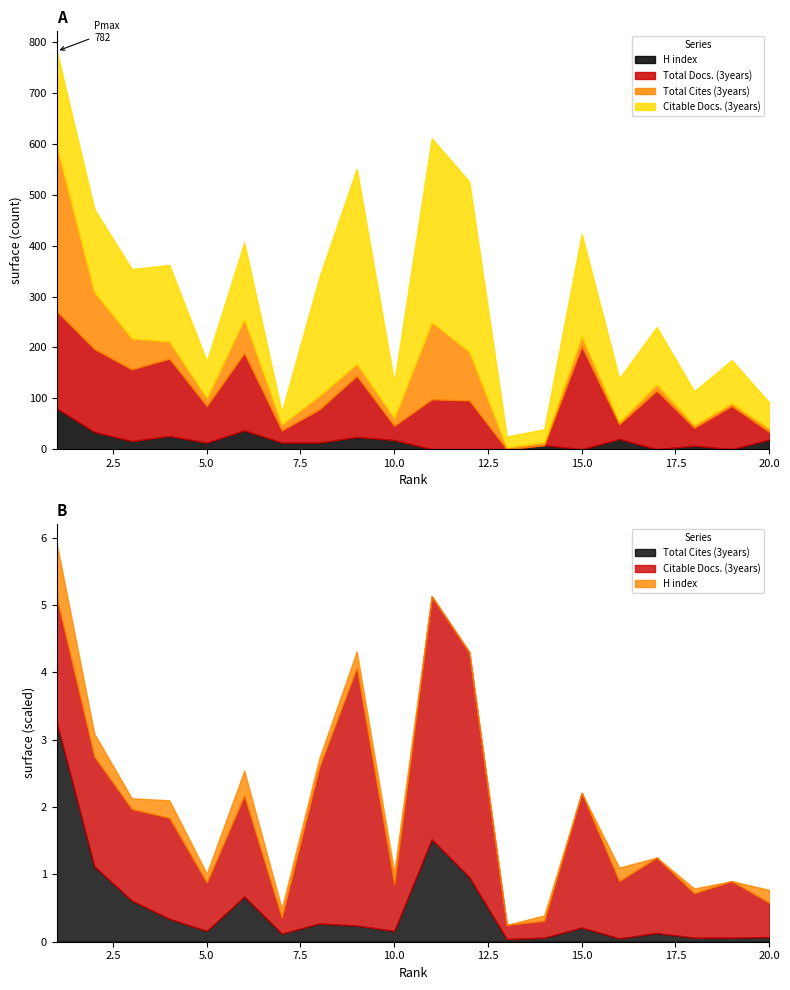

What is the value of the Total Docs. (3years) point at the 8th from the left?

65